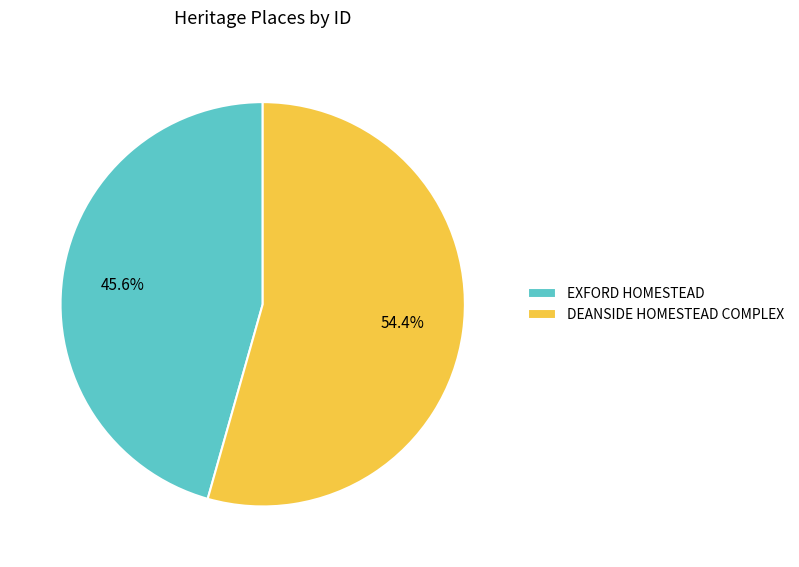

To the nearest percent, what is the difference between the largest and smallest slice percentages?

9%